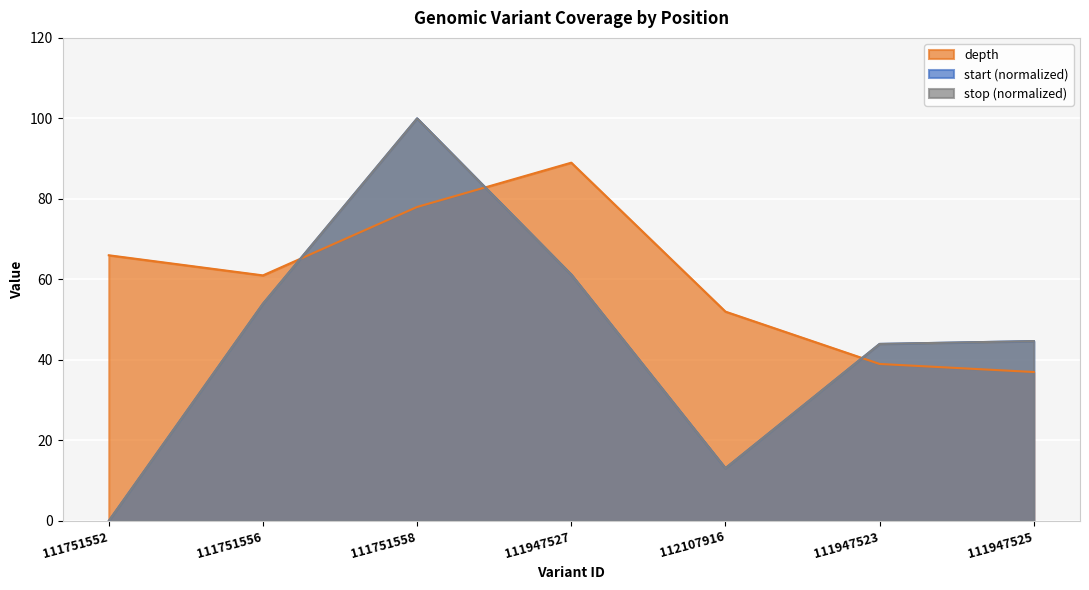

How many interior local peaks does the depth series have?

1